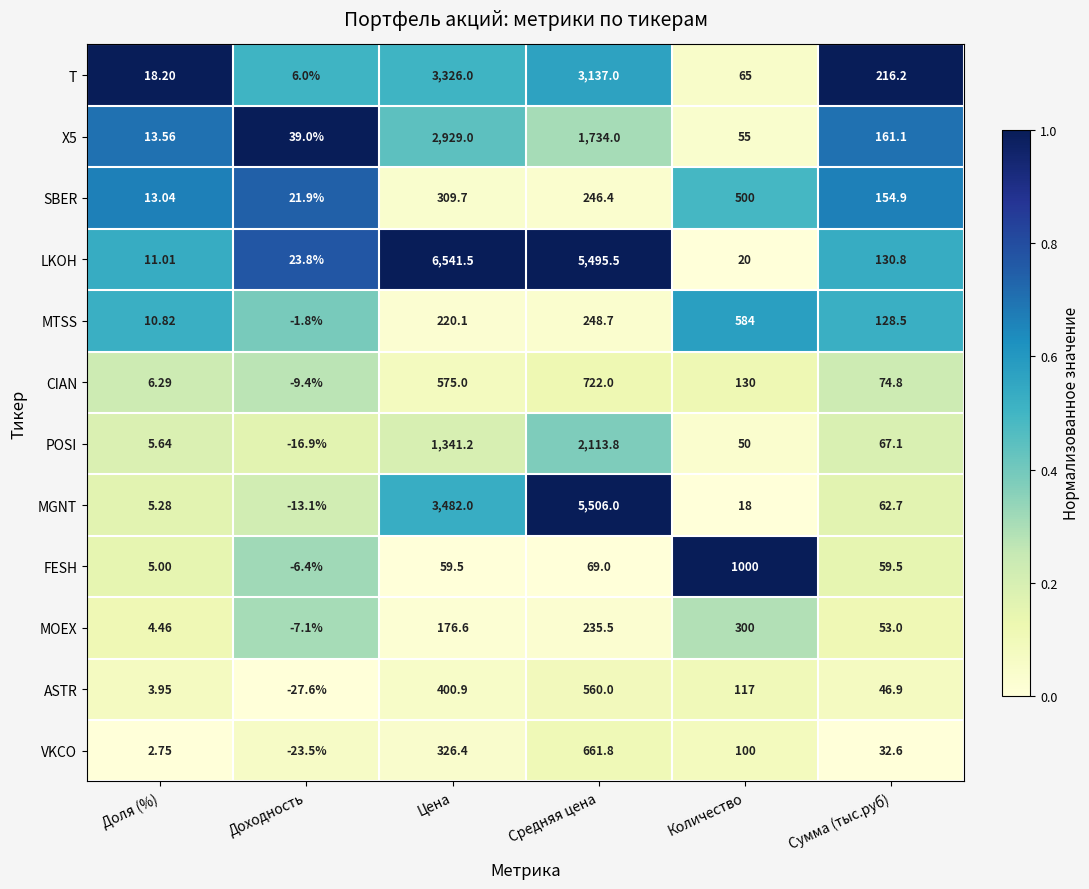

Is the value of FESH at Сумма (тыс.руб) greater than the value of ASTR at Доля (%)?

Yes